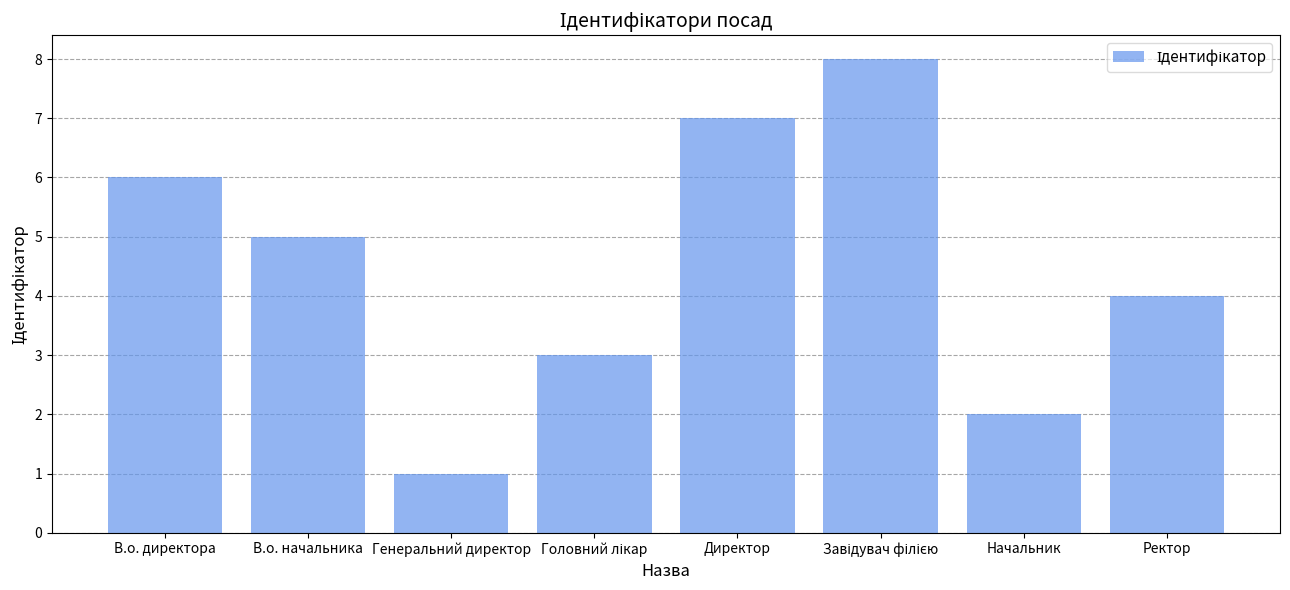

Which category has the lowest value across all series?

Генеральний директор